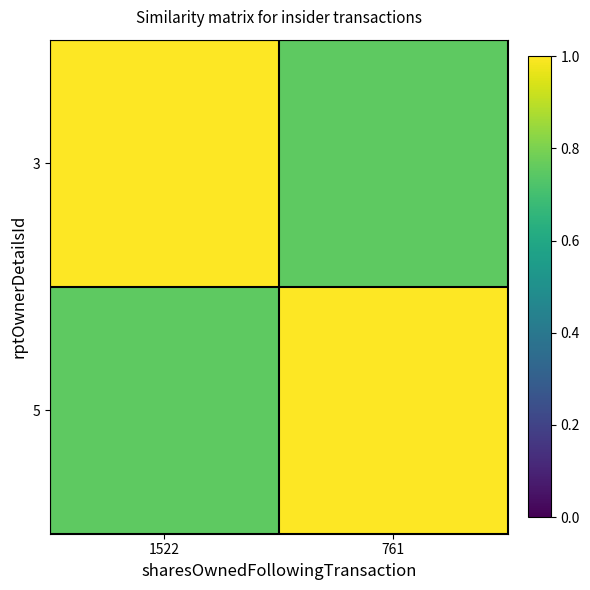

How many data points does each series have?

2